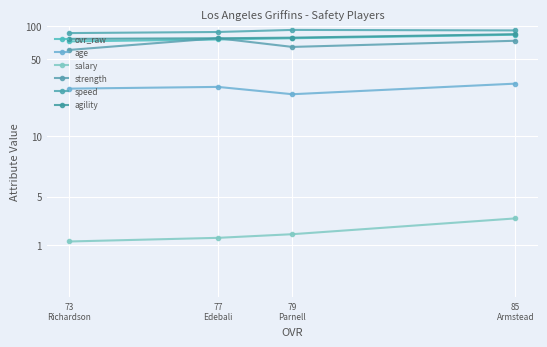

What are all the series names shown in the legend?

ovr_raw, age, salary, strength, speed, agility